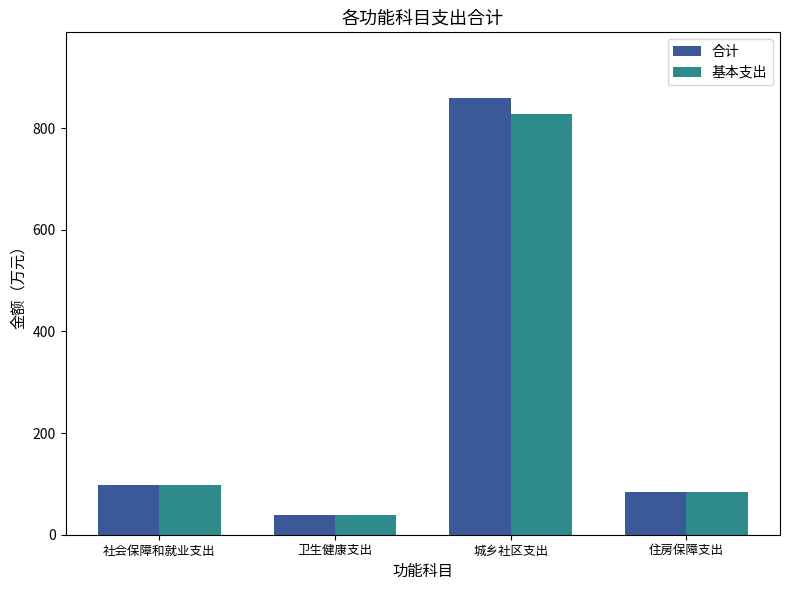

Rank the categories by 合计 value from highest to lowest.

城乡社区支出, 社会保障和就业支出, 住房保障支出, 卫生健康支出